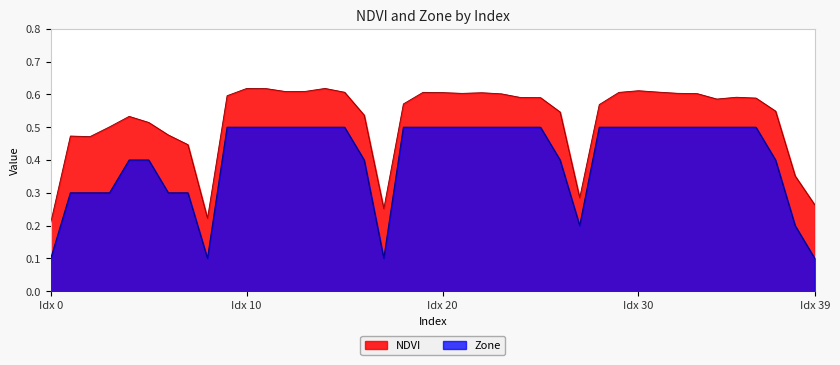

What is the value of the NDVI point at the 27th from the left?

0.5